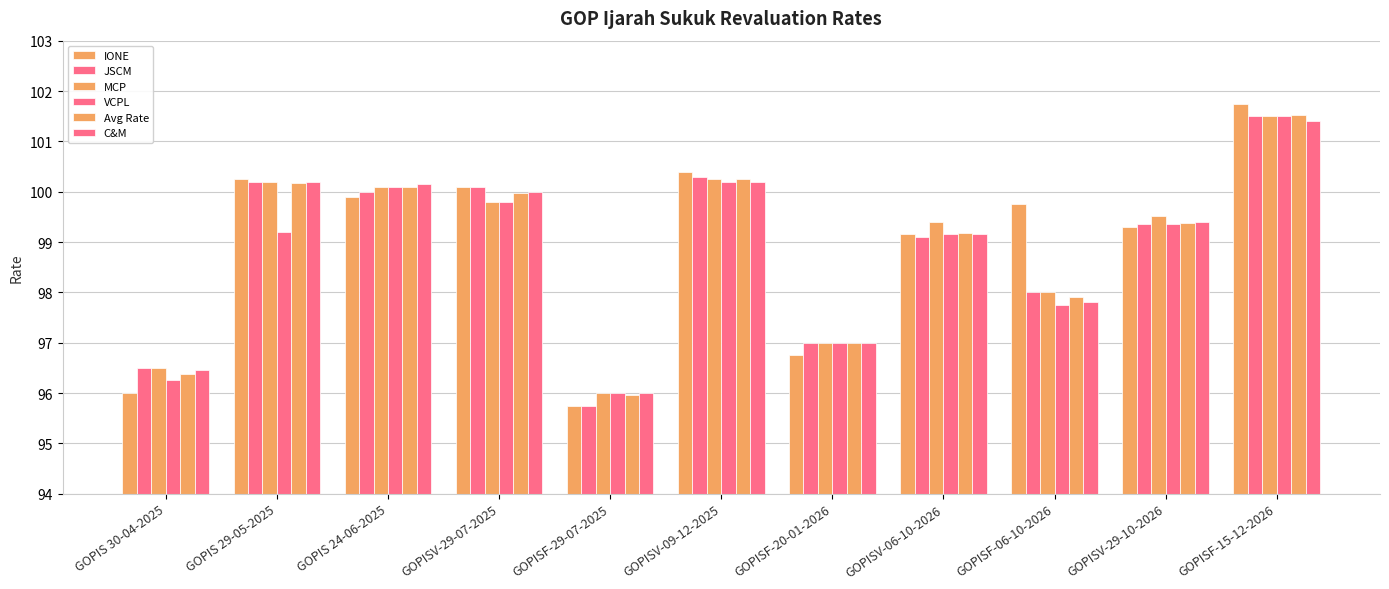

How many bars are there in total?

66